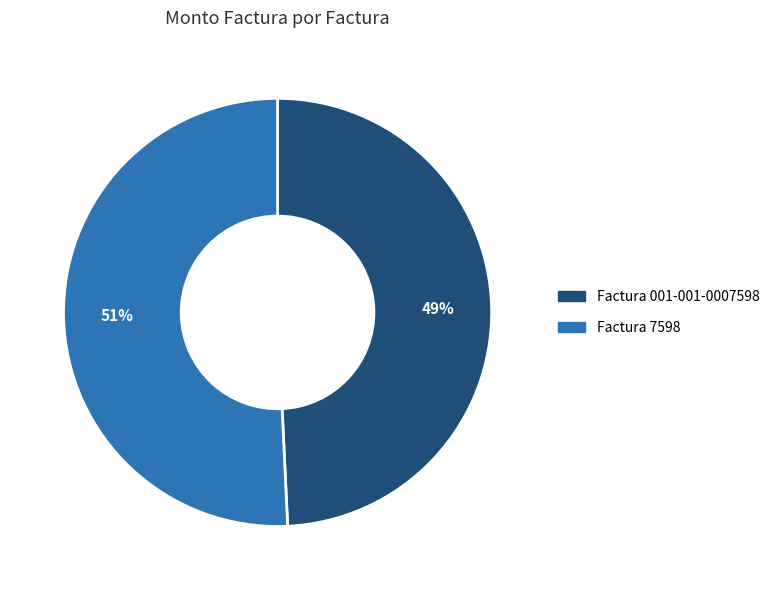

Count the number of slices in the pie.

2